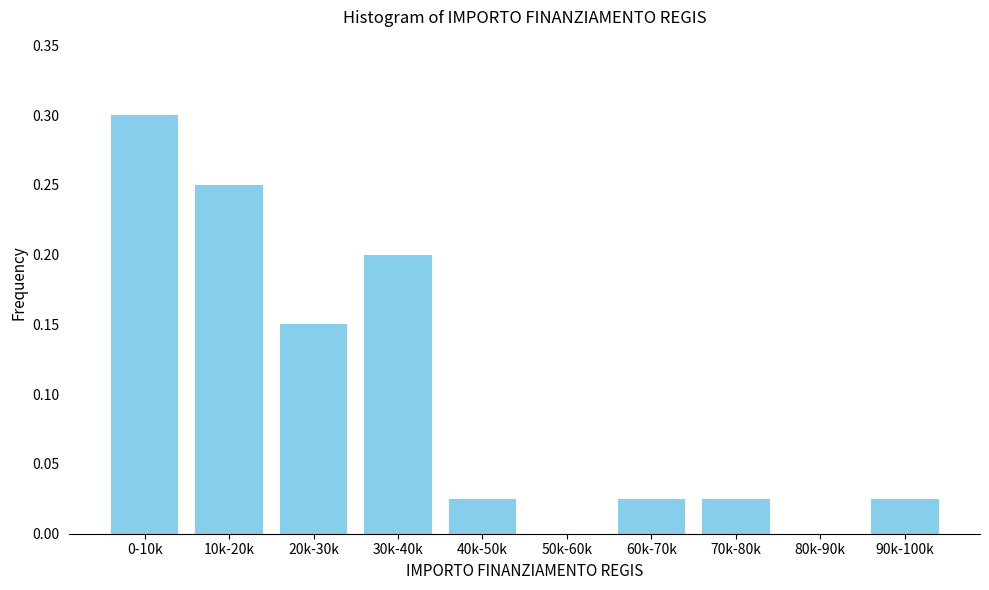

What is the sum of all values?

1.0